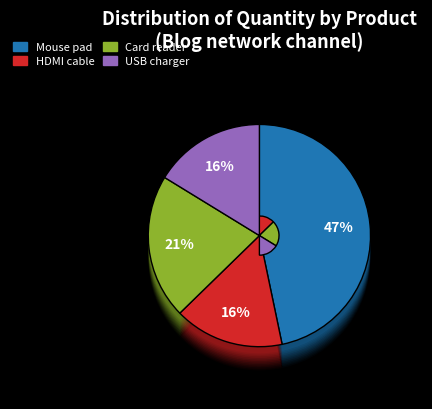

To the nearest percent, what is the difference between the Mouse pad and USB charger slice percentages?

30%